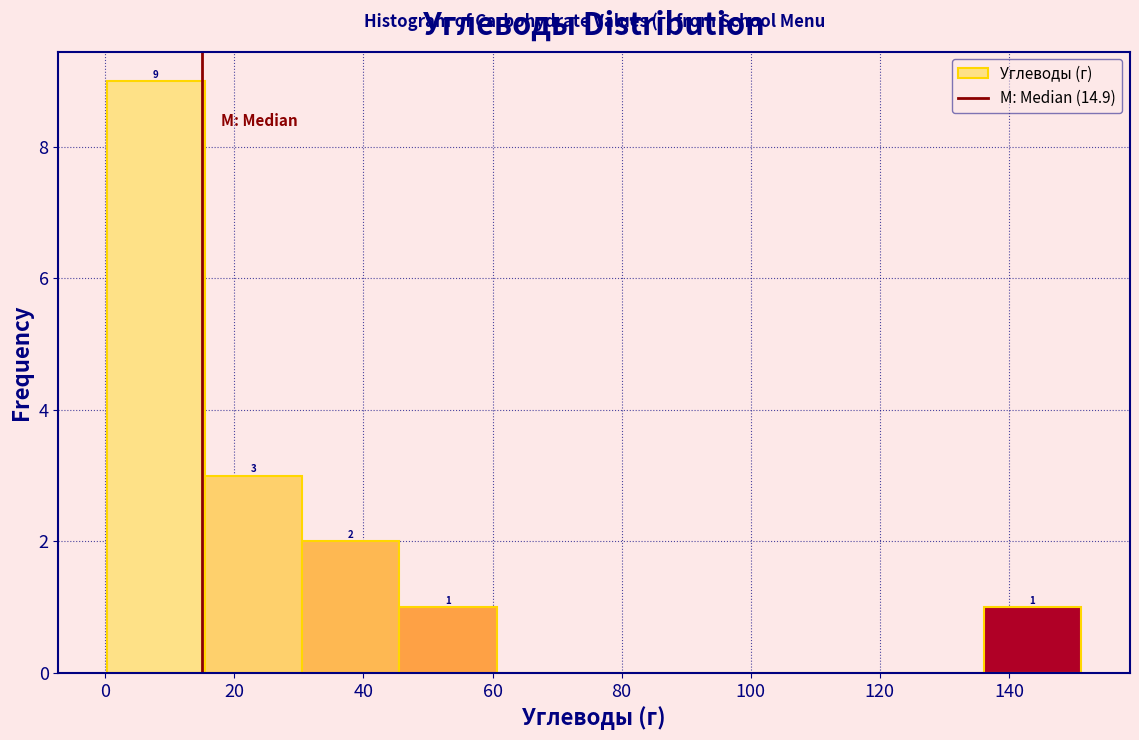

Over which range of the x-axis is the bar tallest?

0 to 16